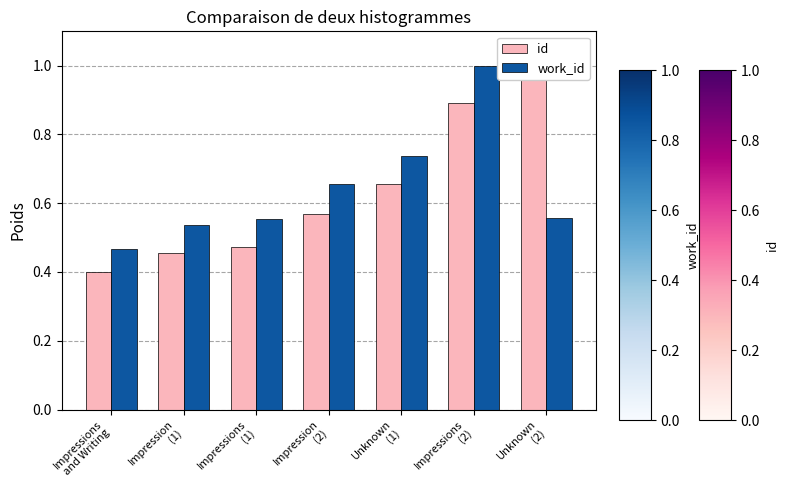

What is the difference between the maximum and minimum values in the id series?

0.6